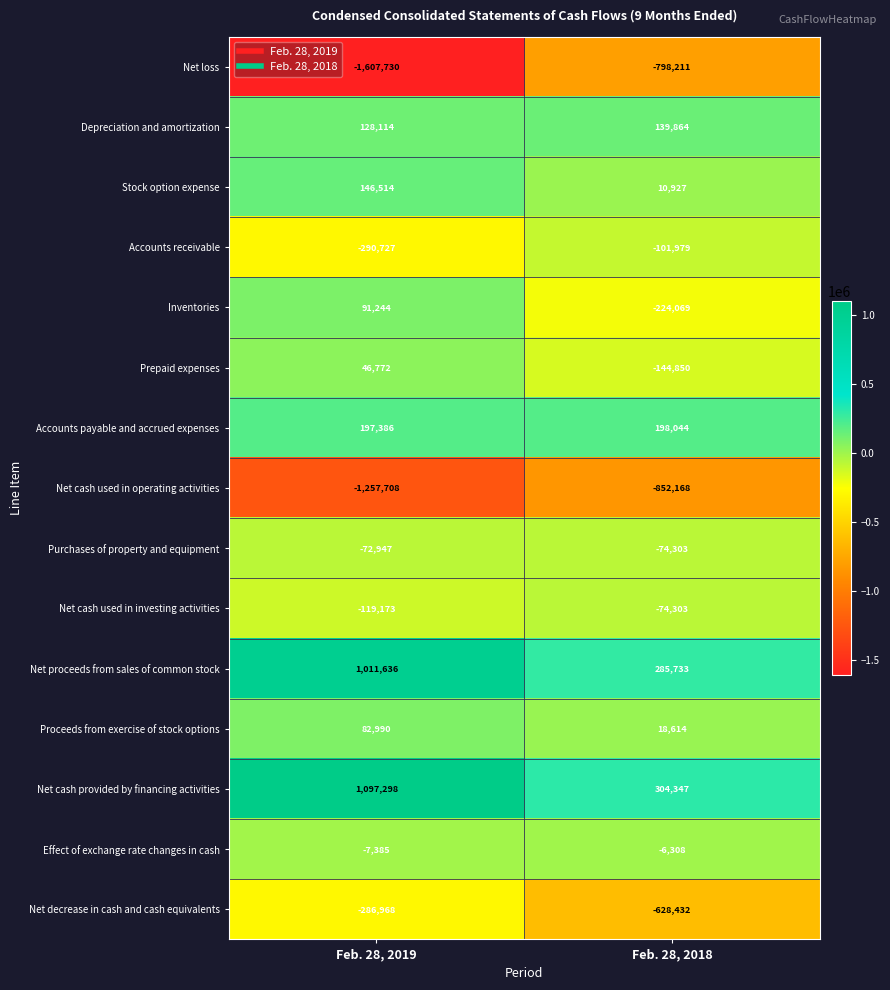

What is the total value across all series at Feb. 28, 2018?

-1947094